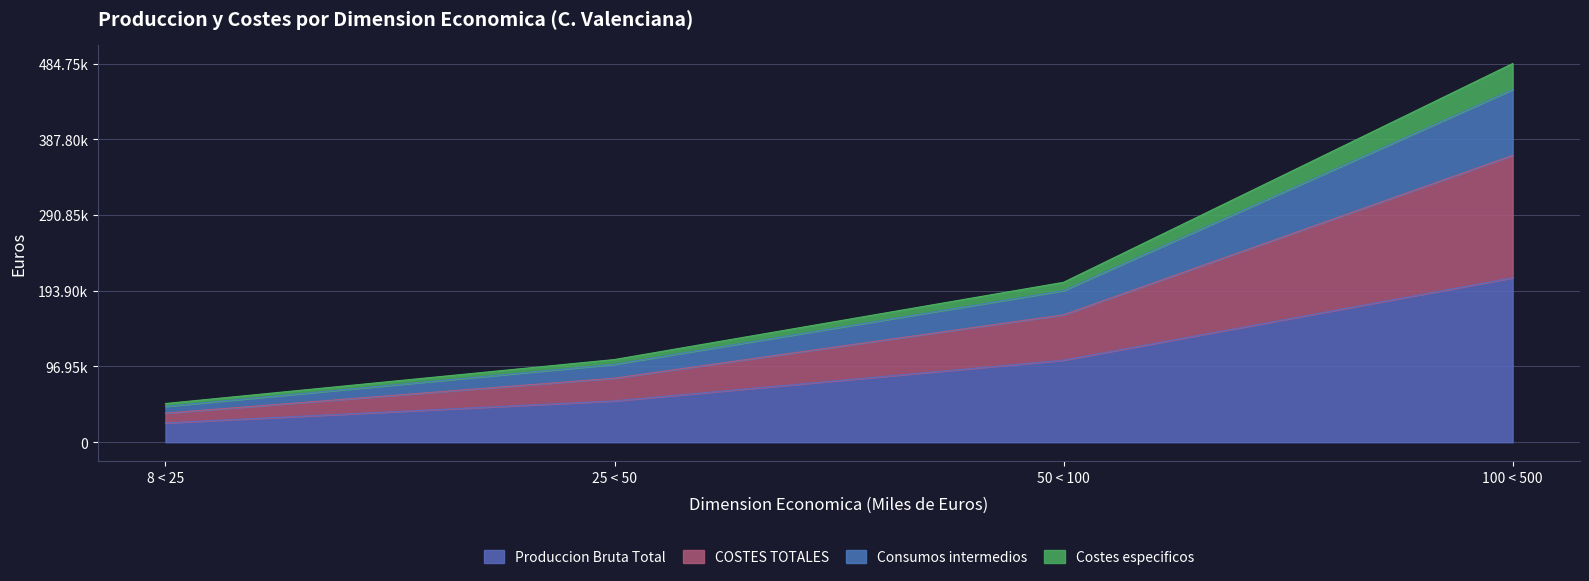

Does the chart have visible grid lines?

Yes